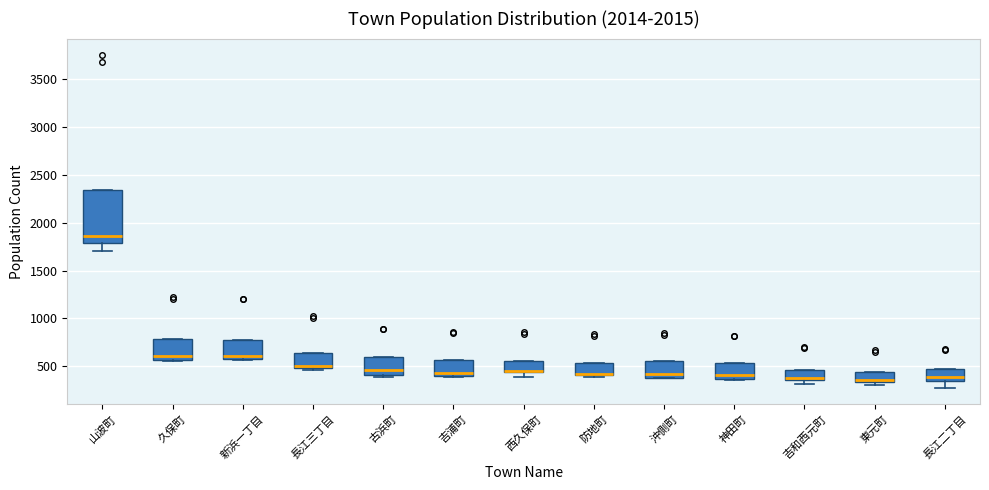

Comparing the boxes themselves (not the whiskers), which one is the tallest?

山波町